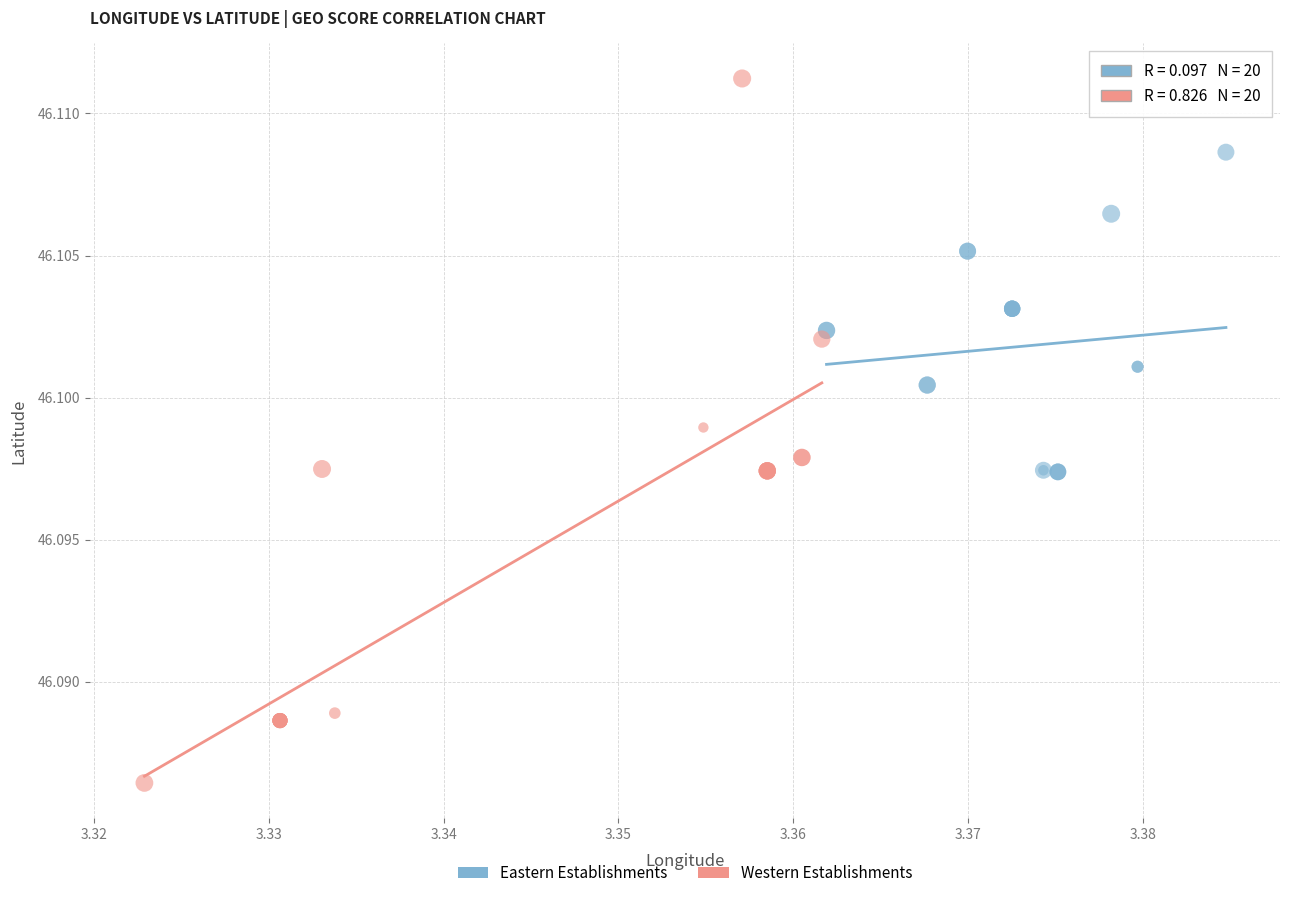

Which series contains the highest Y value?

Western Establishments